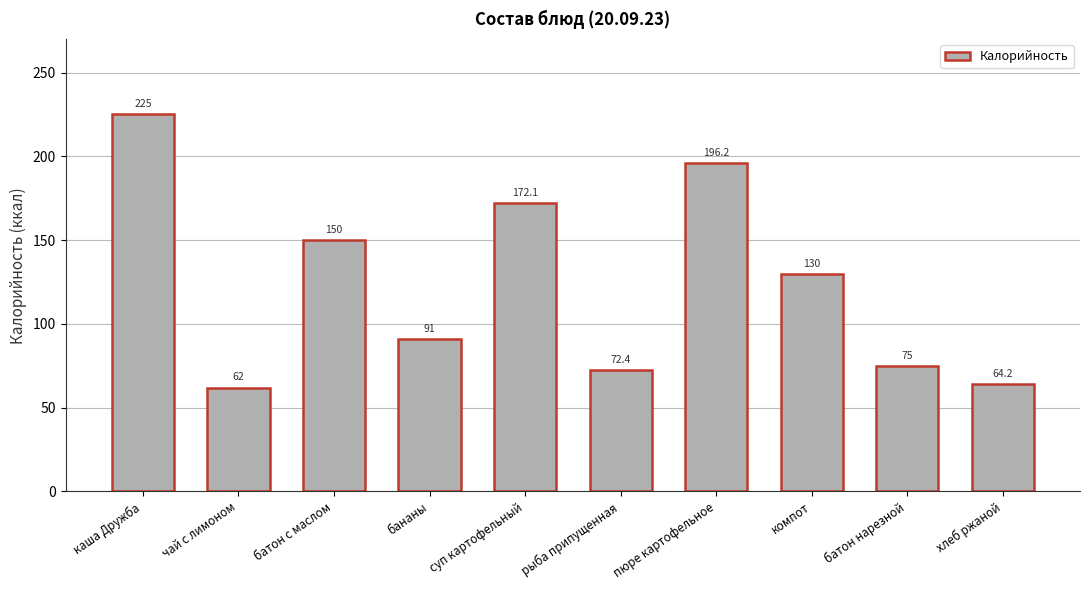

Which has a higher value, пюре картофельное or суп картофельный?

пюре картофельное